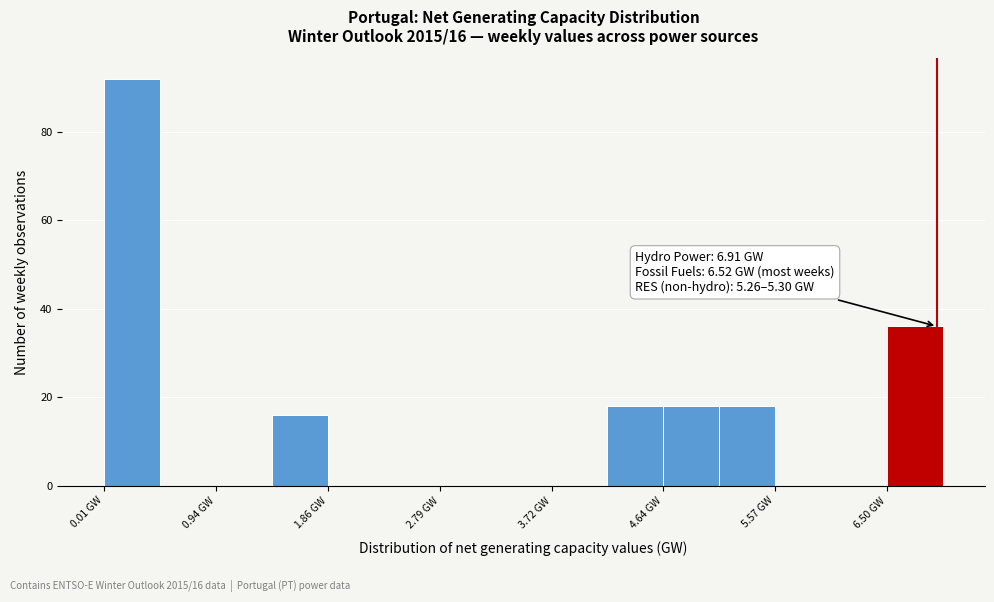

Over which range of the x-axis is the bar tallest?

0.0 to 0.5